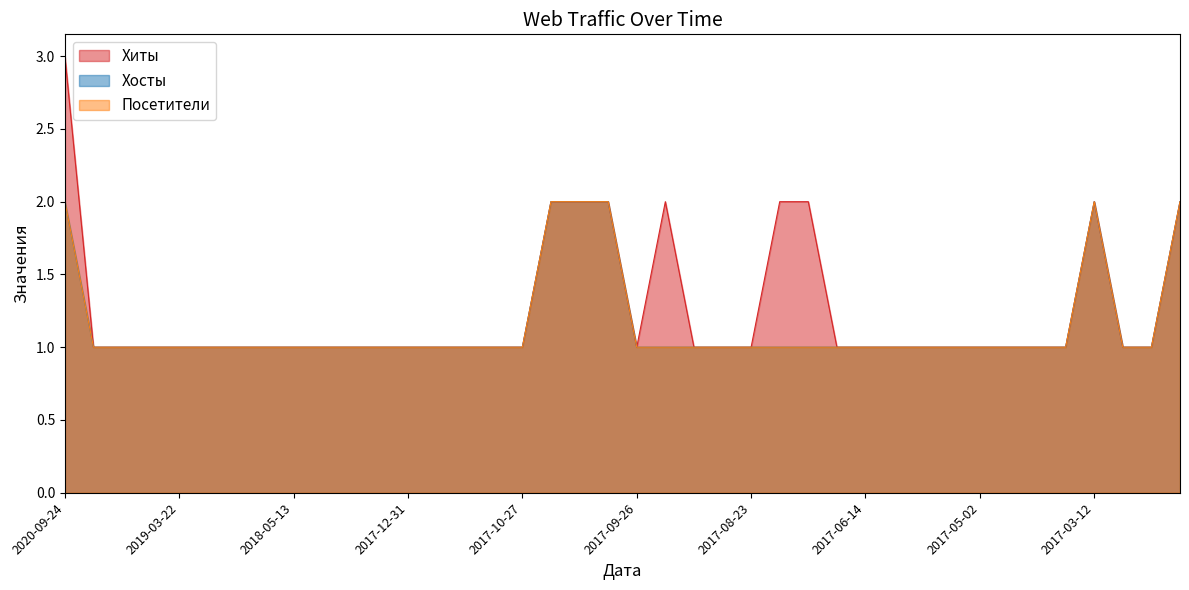

Which series has the largest range (max minus min)?

Хиты